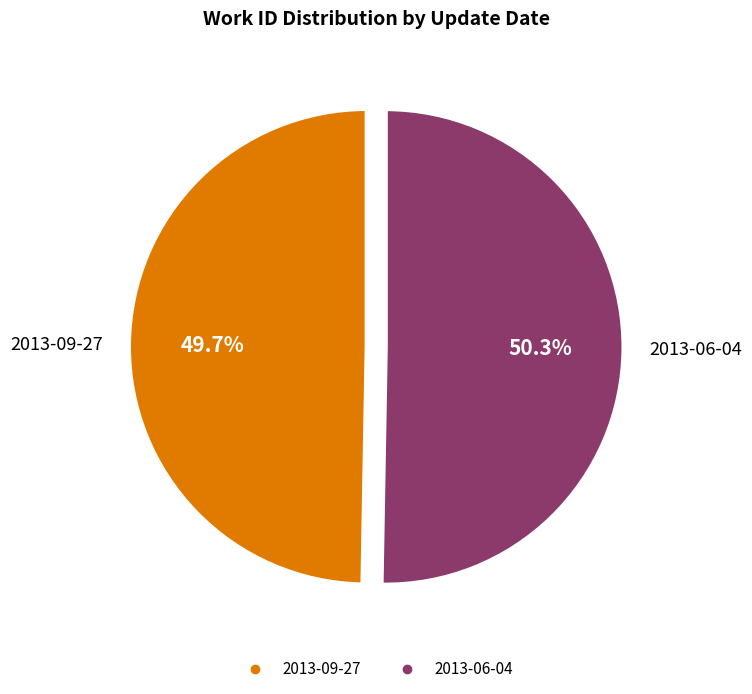

Which category has the biggest portion of the pie?

2013-06-04